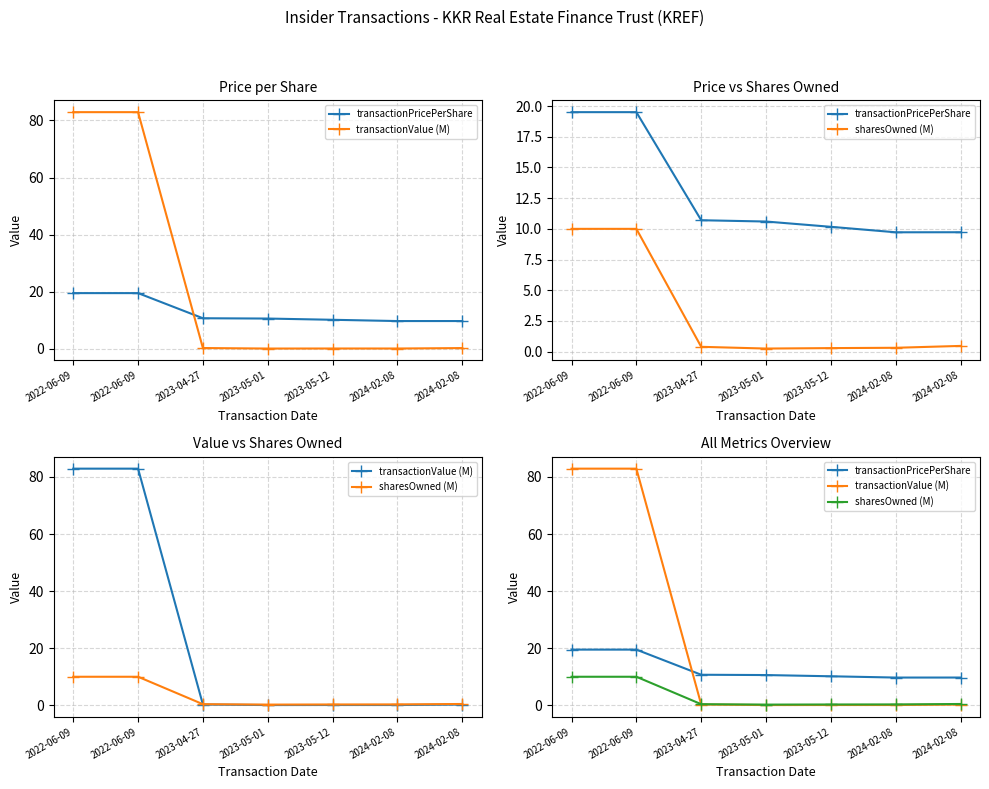

Rank the categories by transactionPricePerShare value from highest to lowest.

2022-06-09, 2022-06-09, 2023-04-27, 2023-05-01, 2023-05-12, 2024-02-08, 2024-02-08